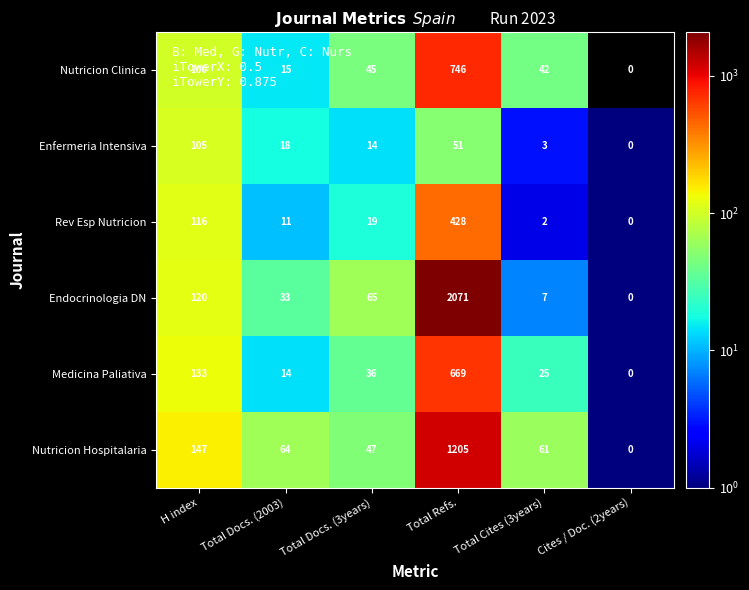

What is the total value across all series at H index?

721